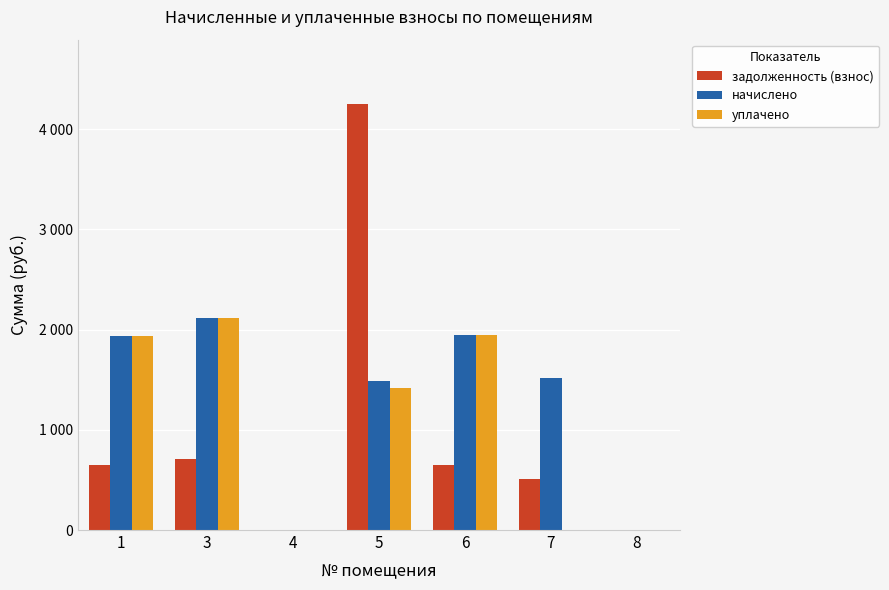

Are the bars grouped side by side (vs. stacked)?

Yes